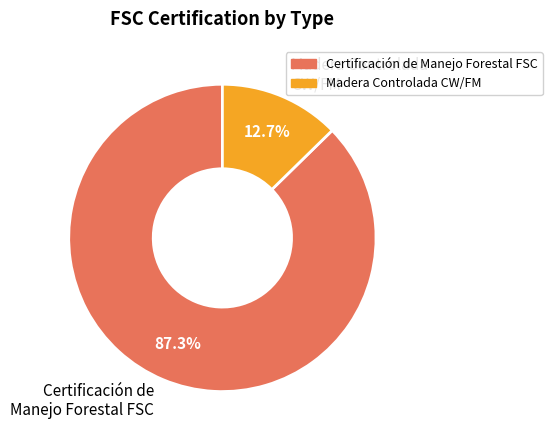

What is the total percentage of Madera Controlada CW/FM and Certificación de Manejo Forestal FSC?

100.0%